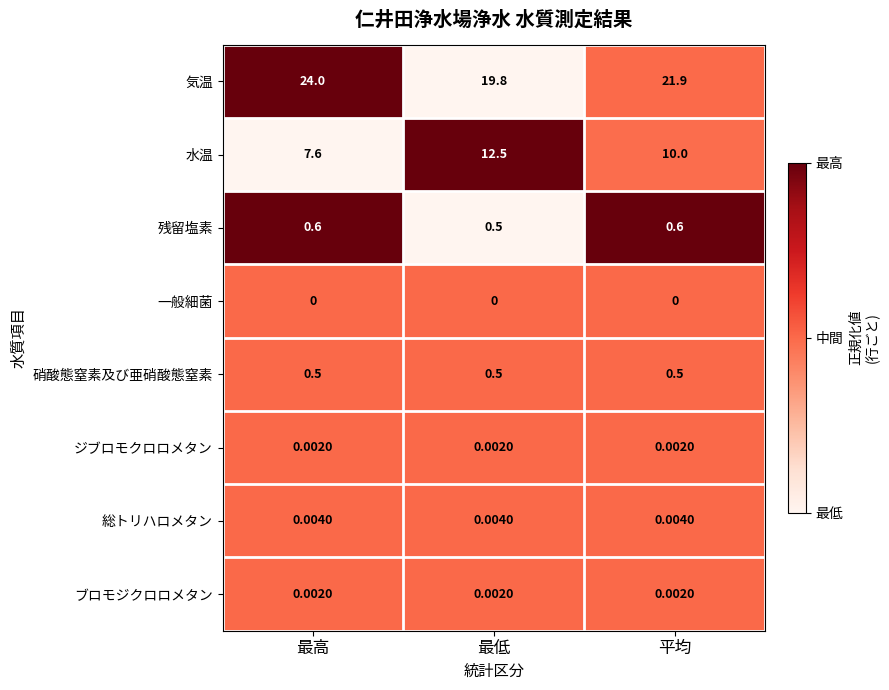

How many series are shown in this chart?

8